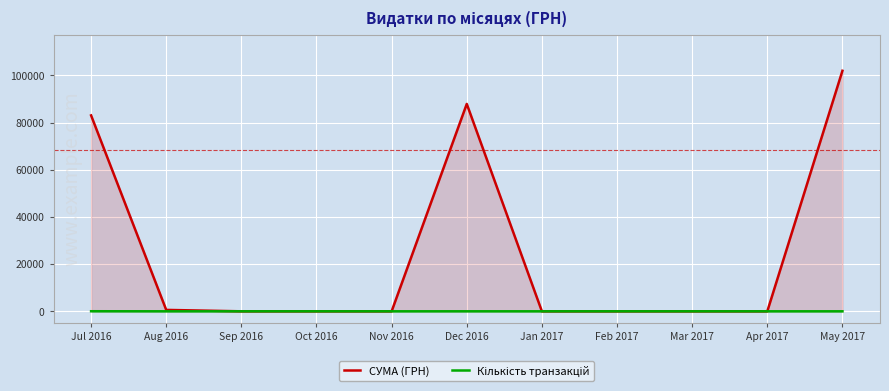

List the series in order of their peak value, lowest first.

Кількість транзакцій, СУМА (ГРН)